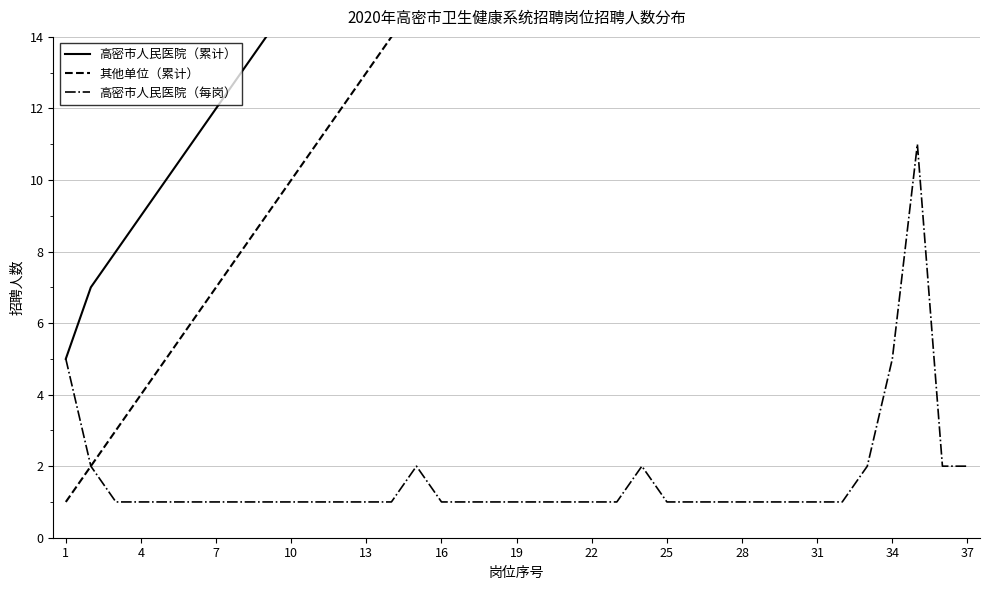

What is the difference between the maximum and second lowest values in the 其他单位（累计） series?

35